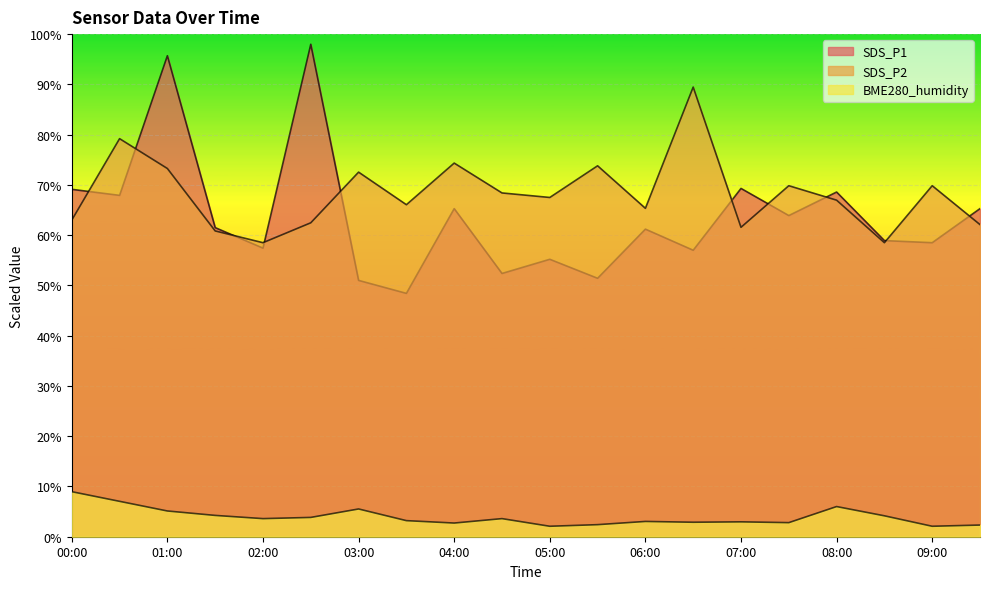

What is the maximum value for SDS_P2?

89.5